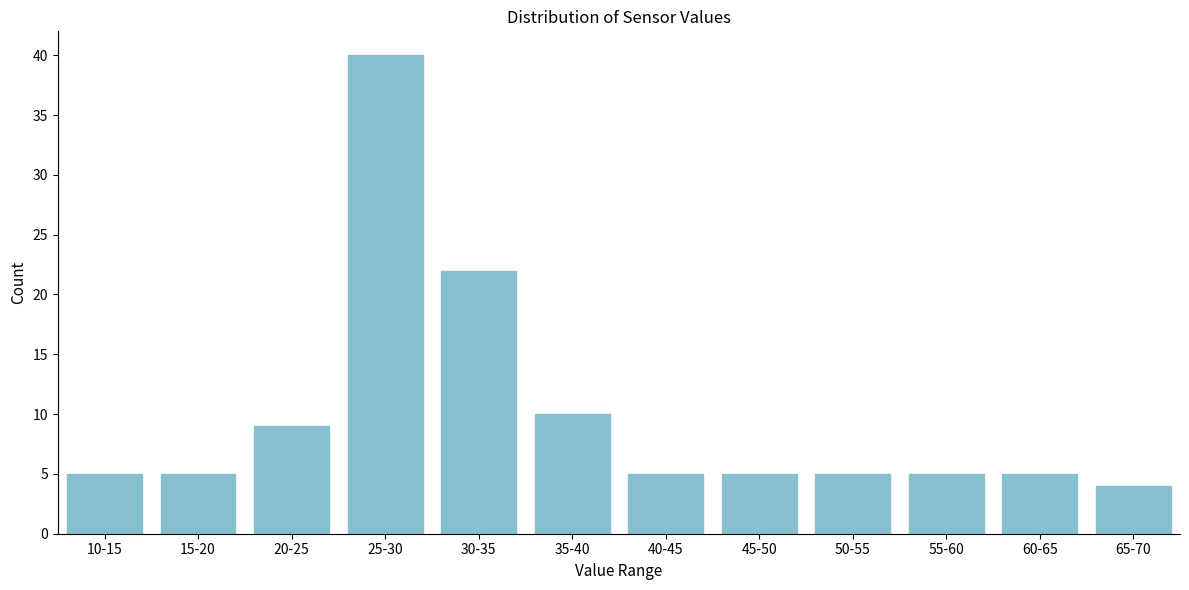

Reading right to left, what are all the values shown in this chart?

4	5	5	5	5	5	10	22	40	9	5	5